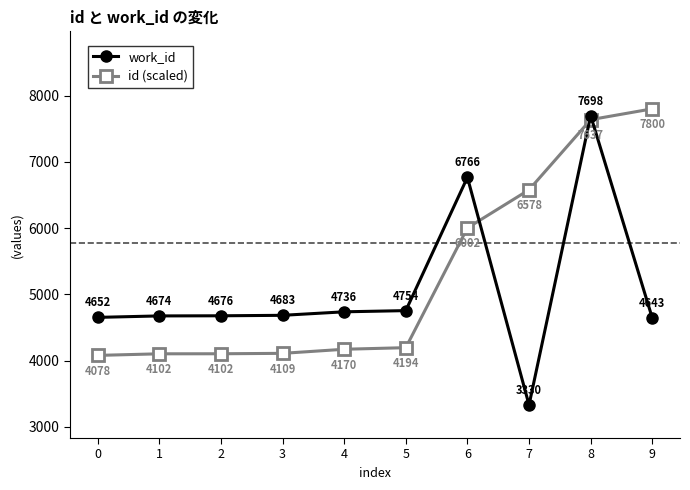

Is the value of id (scaled) at 5 greater than the value of work_id at 5?

No